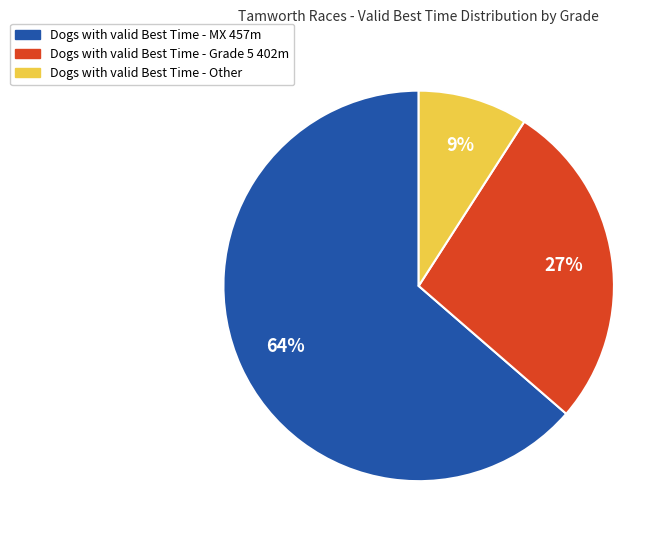

Does any single category account for the majority?

Yes